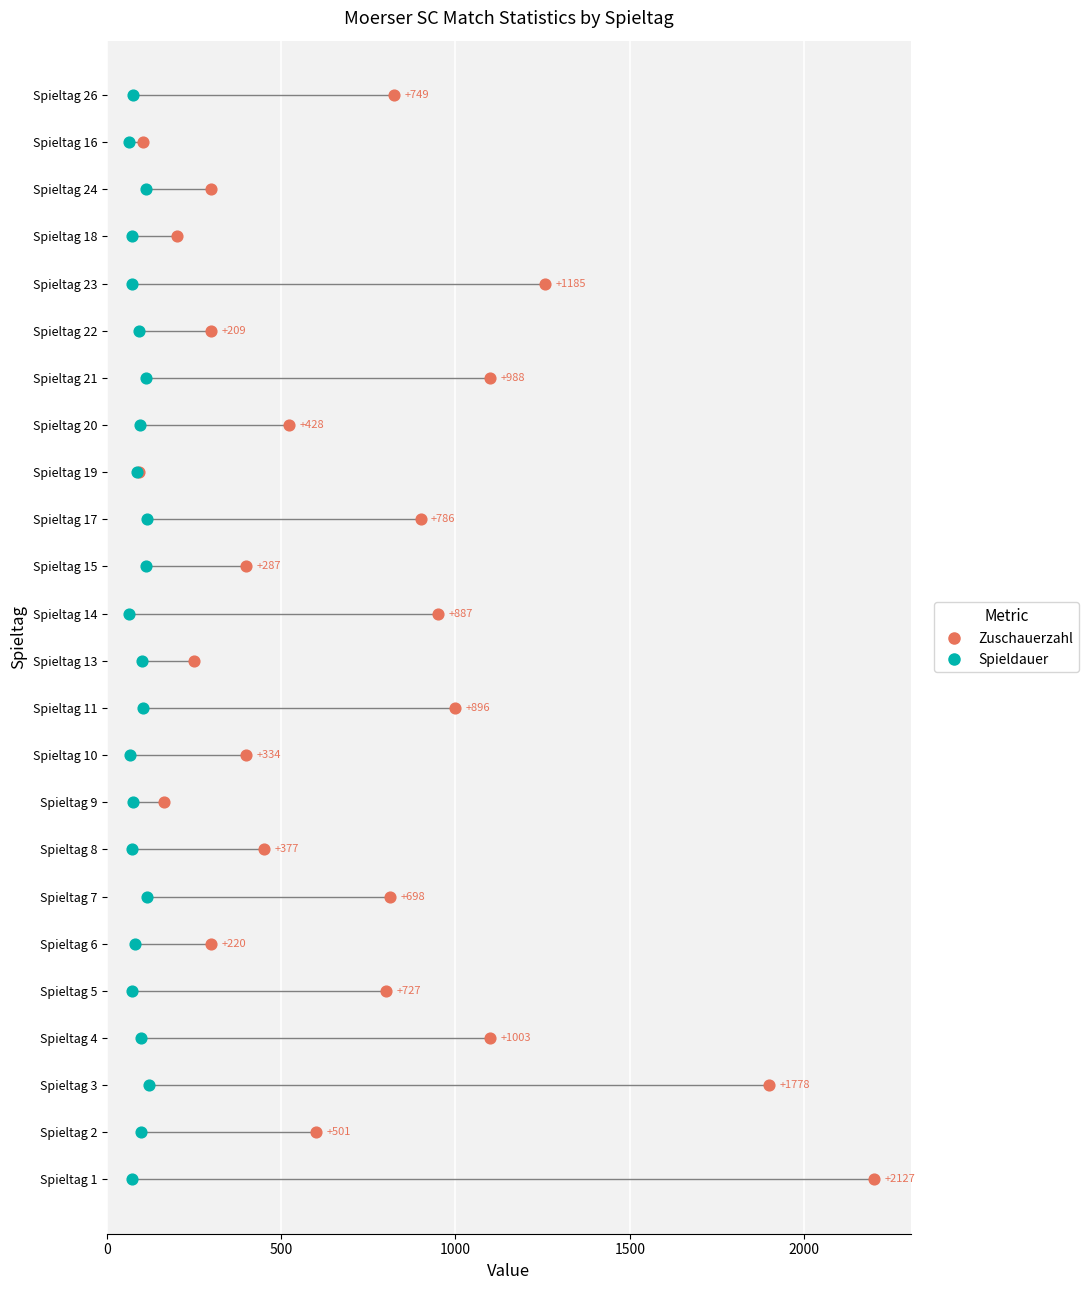

What are all the series names shown in the legend?

Zuschauerzahl, Spieldauer